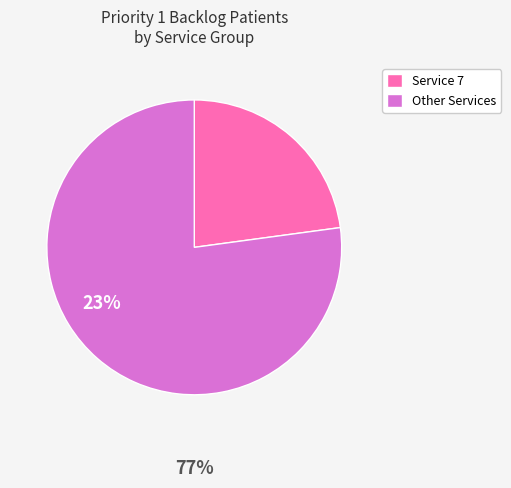

Does any single category account for the majority?

Yes